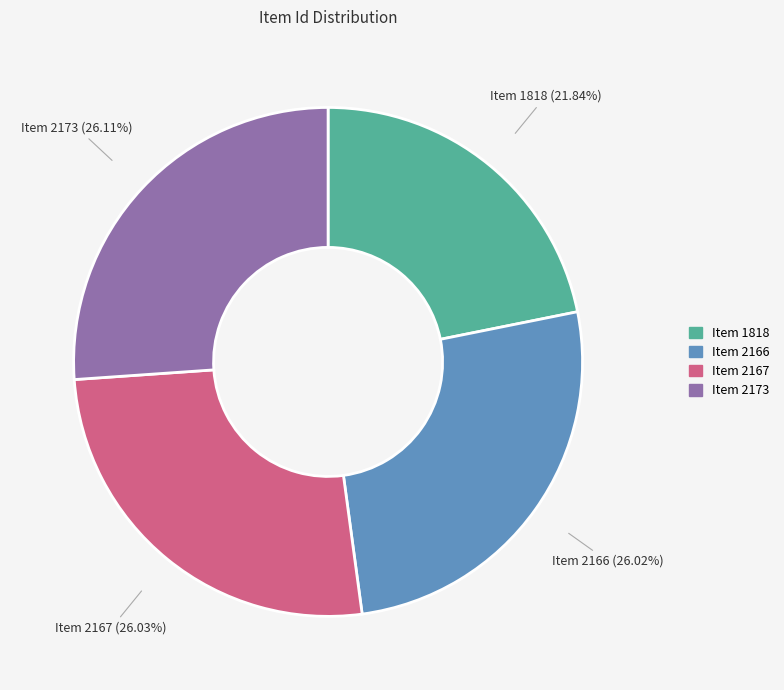

How many slices are in this pie chart?

4